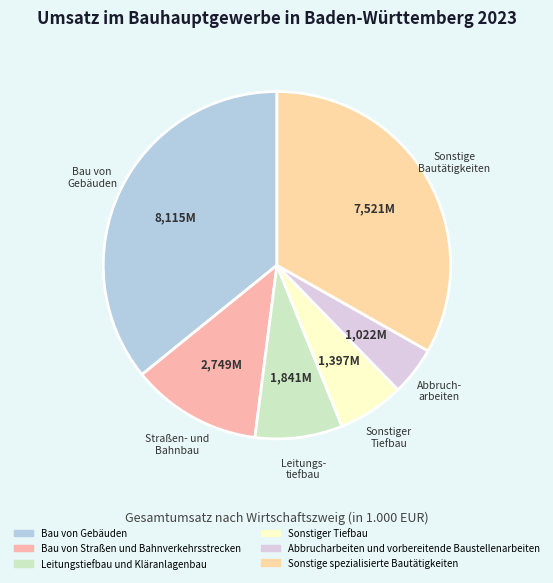

Is Abbrucharbeiten und vorbereitende Baustellenarbeiten the majority of the pie?

No